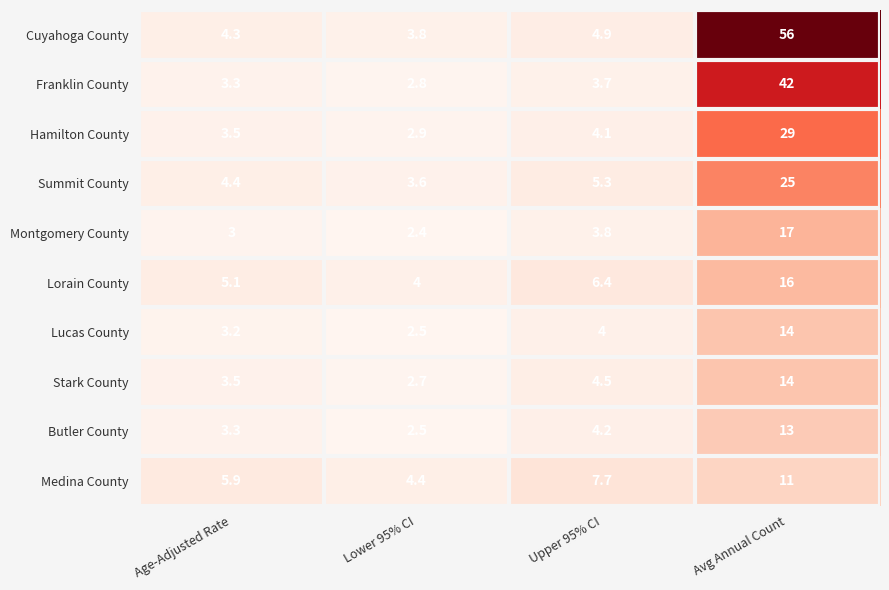

What value does the Summit County series have at Age-Adjusted Rate?

4.4